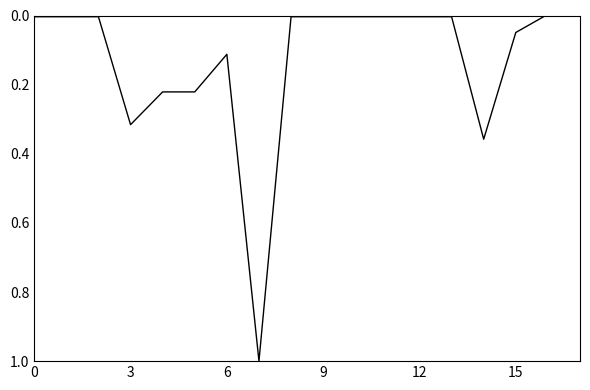

What is the greatest value displayed?

1.0